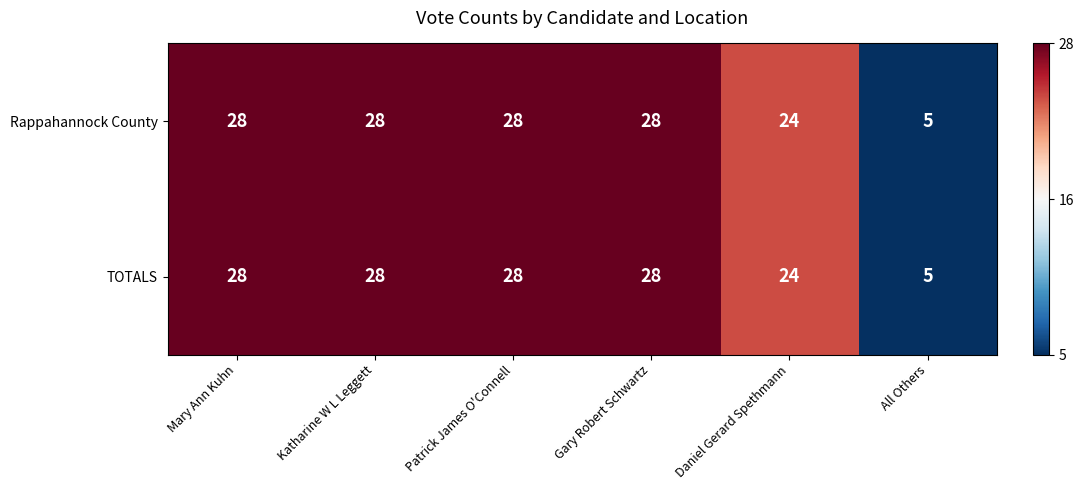

What is the sum of the TOTALS values at Daniel Gerard Spethmann and Mary Ann Kuhn?

52